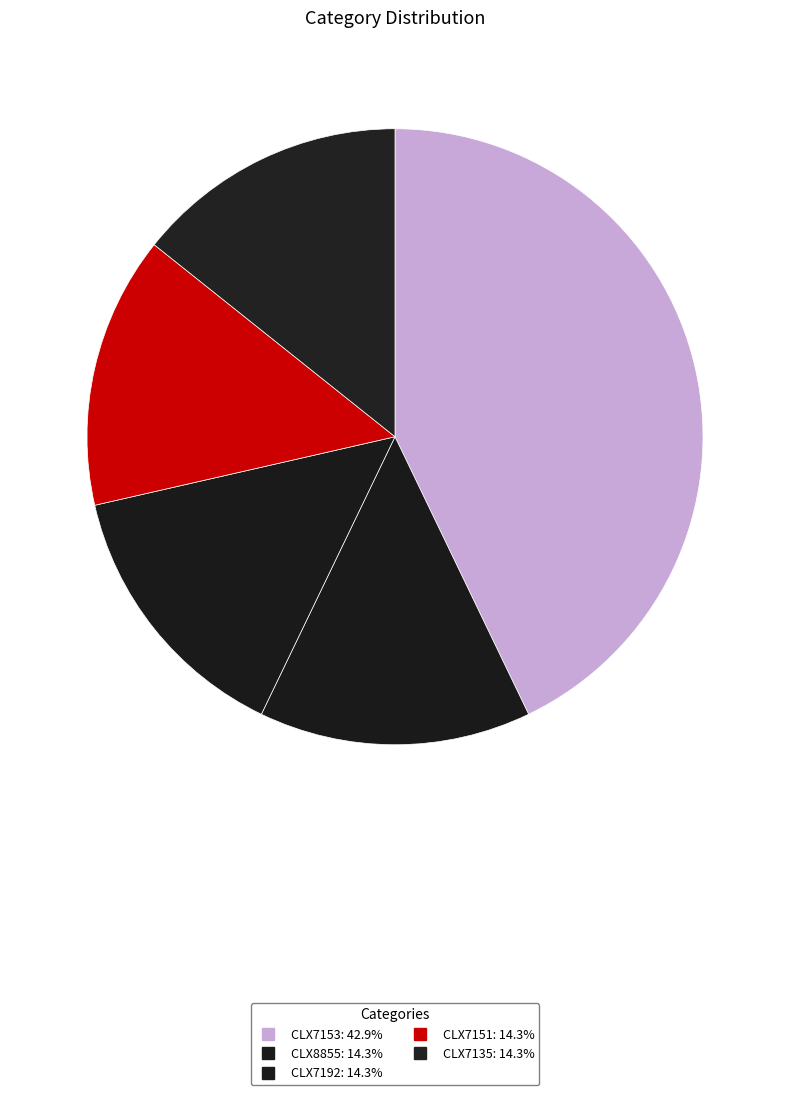

How many segments does this pie chart have?

5